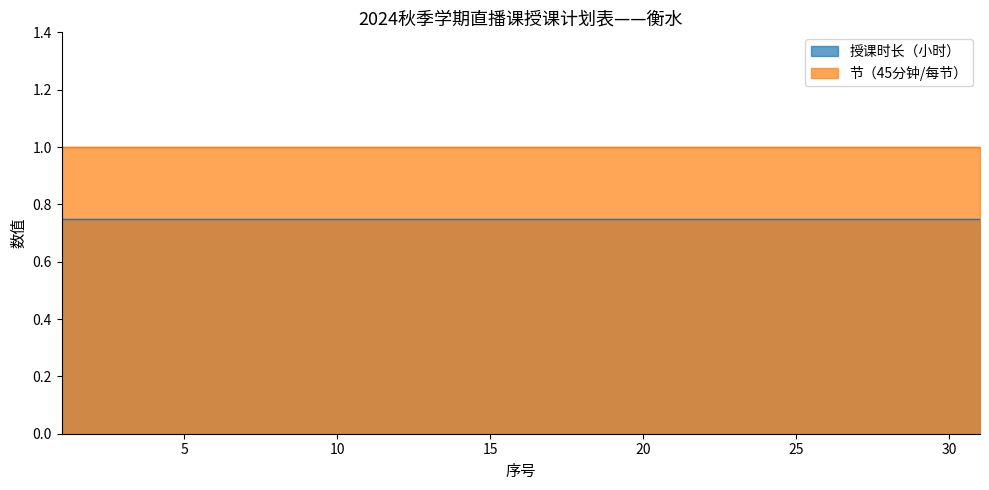

True or false: 授课时长（小时） has a value of 0.8 at 2.

True